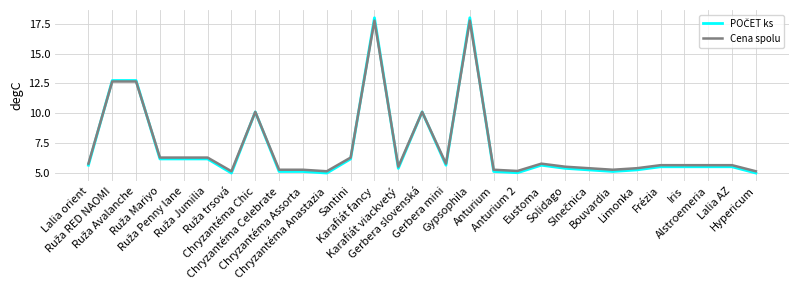

What is the maximum value shown in the chart?

18.0